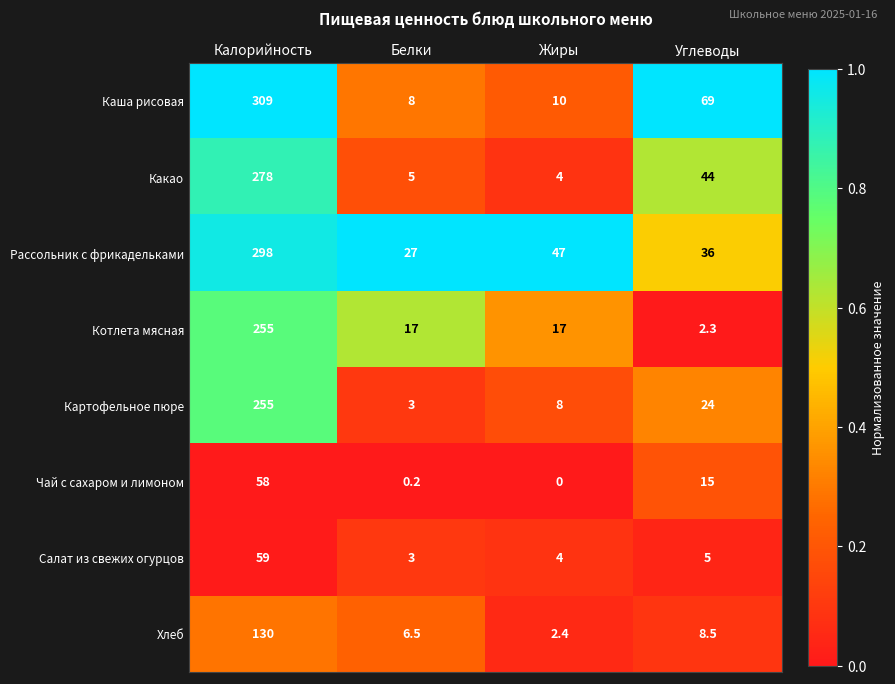

List the labels in order of Картофельное пюре value, smallest first.

Белки, Жиры, Углеводы, Калорийность